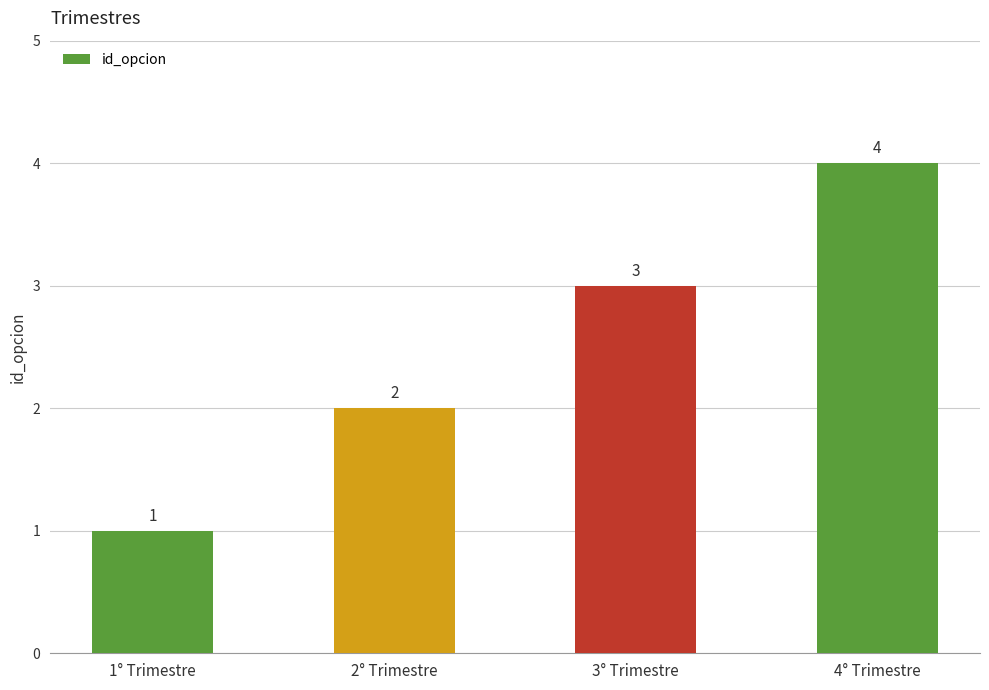

Rank the categories by value from highest to lowest.

4° Trimestre, 3° Trimestre, 2° Trimestre, 1° Trimestre